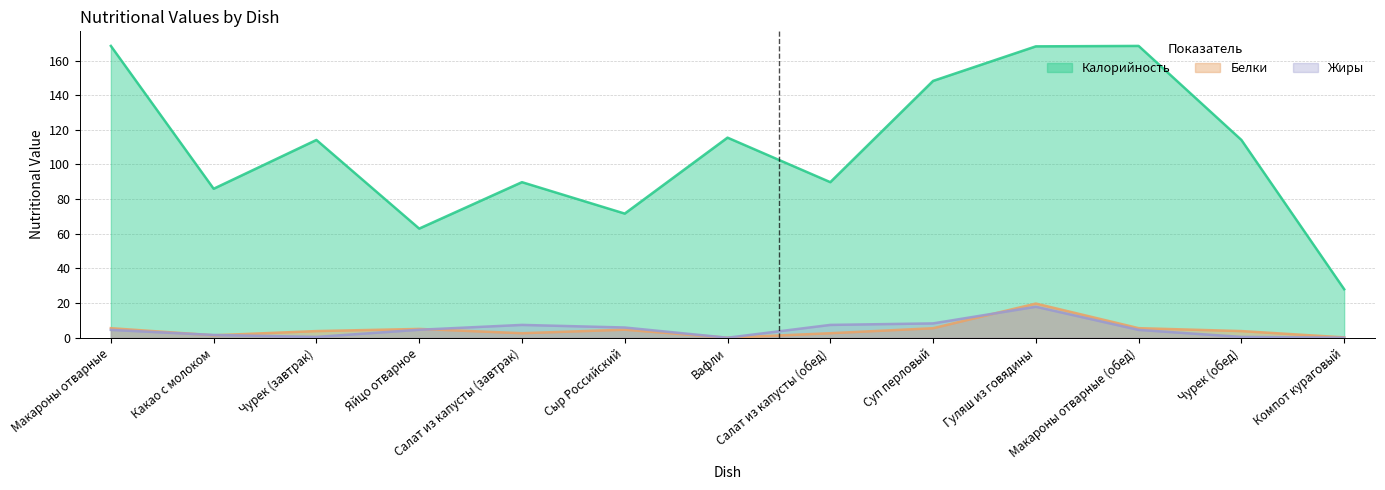

True or false: Белки and Калорийность cross at least once.

False